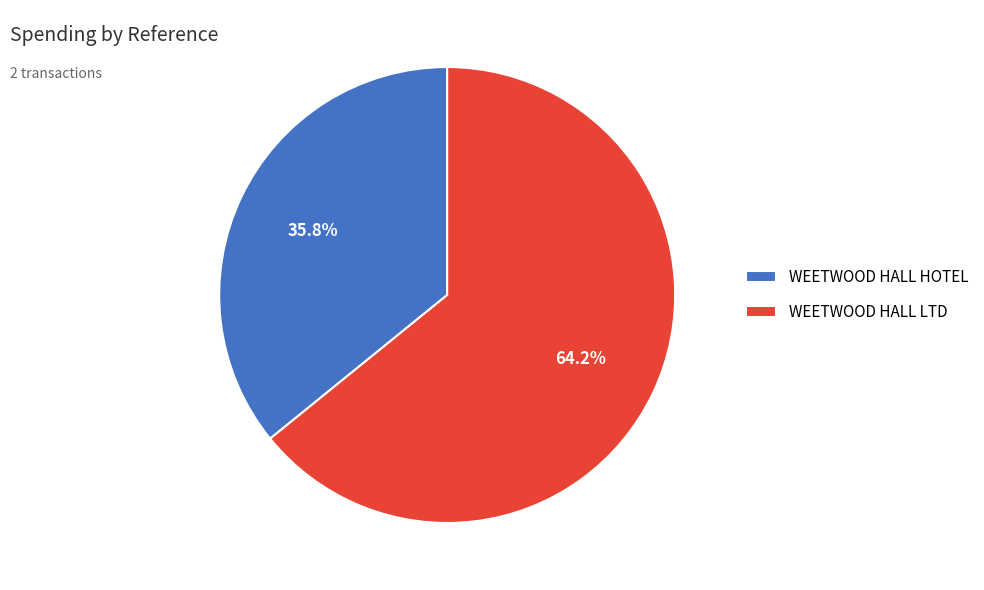

What percentage is the WEETWOOD HALL LTD slice, to the nearest percent?

64%